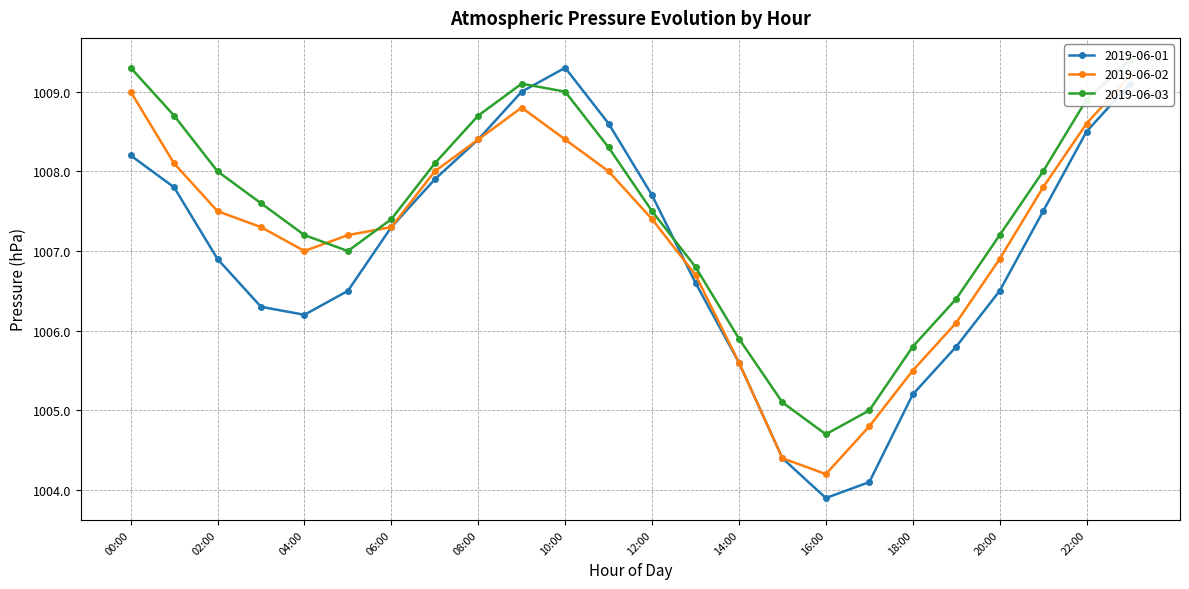

Between which two adjacent categories do 2019-06-01 and 2019-06-02 first intersect?

12:00 and 13:00